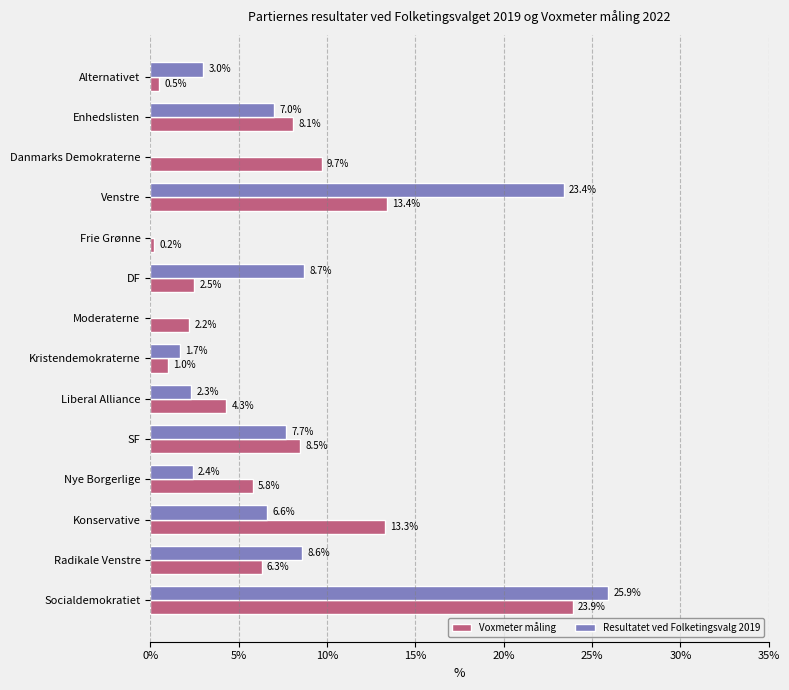

Which series changed the most between DF and Alternativet?

Resultatet ved Folketingsvalg 2019